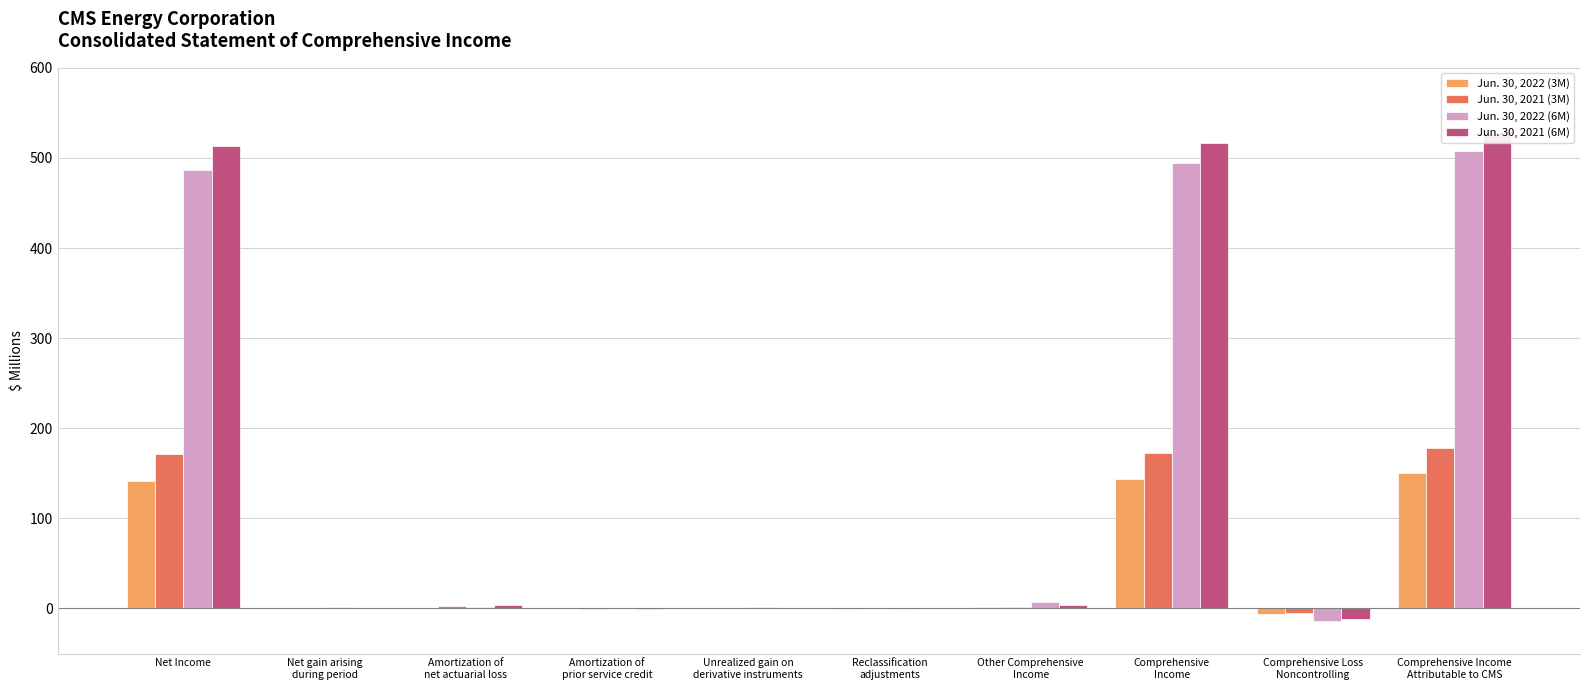

At which label is Jun. 30, 2022 (6M) closest to 247?

Net Income